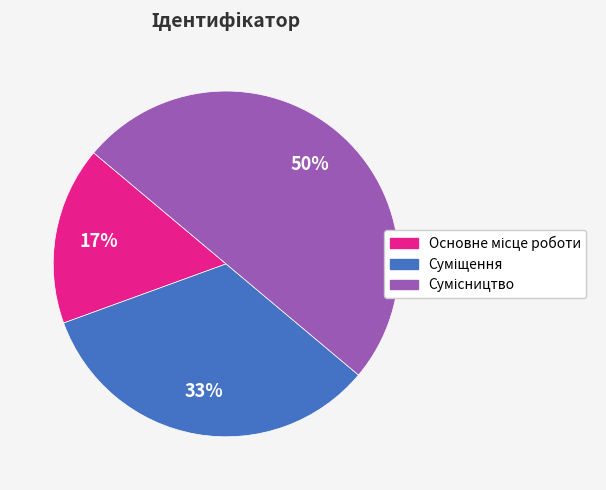

To the nearest percent, what is the difference between the largest and smallest slice percentages?

33%